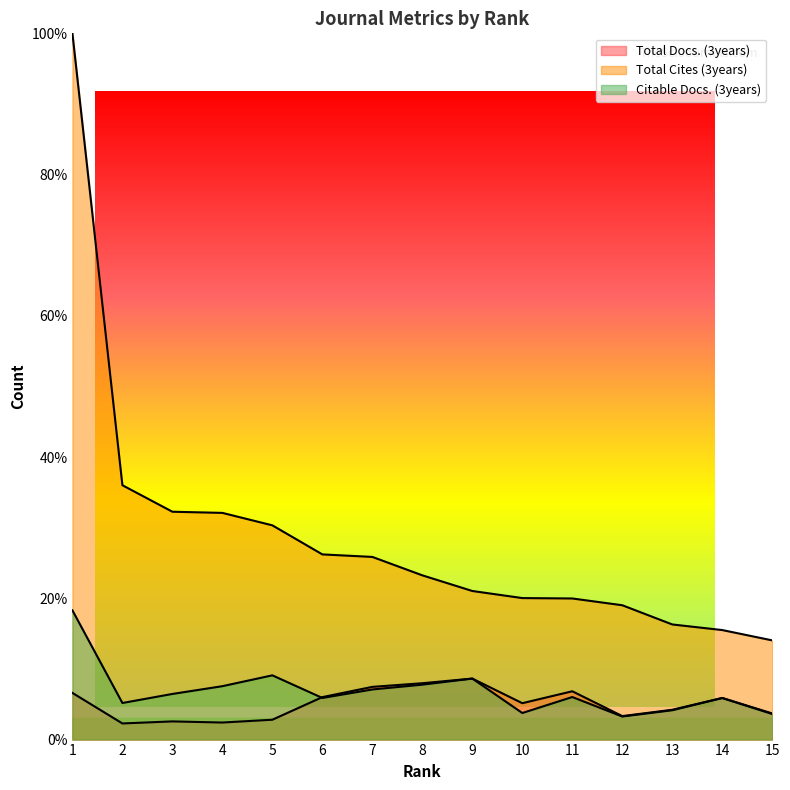

What is the minimum value shown in the chart?

2.3